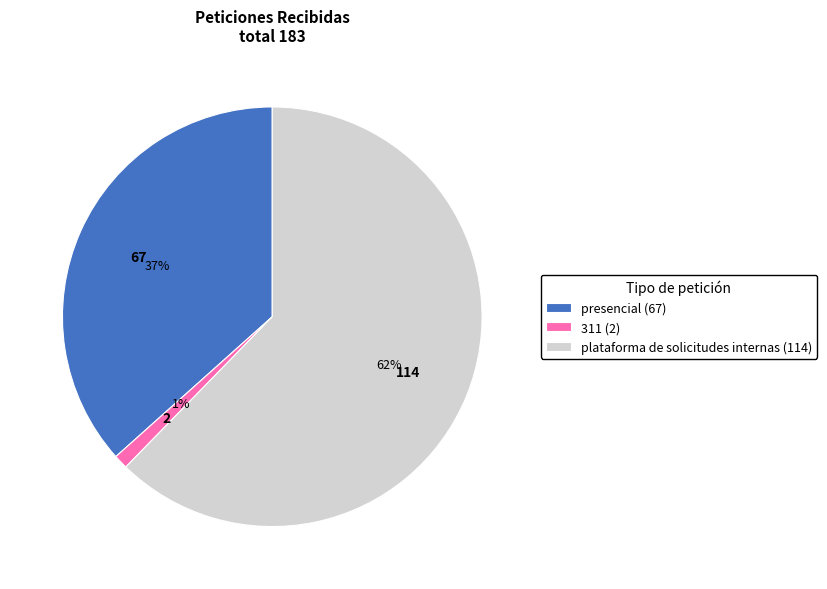

How many segments does this pie chart have?

3